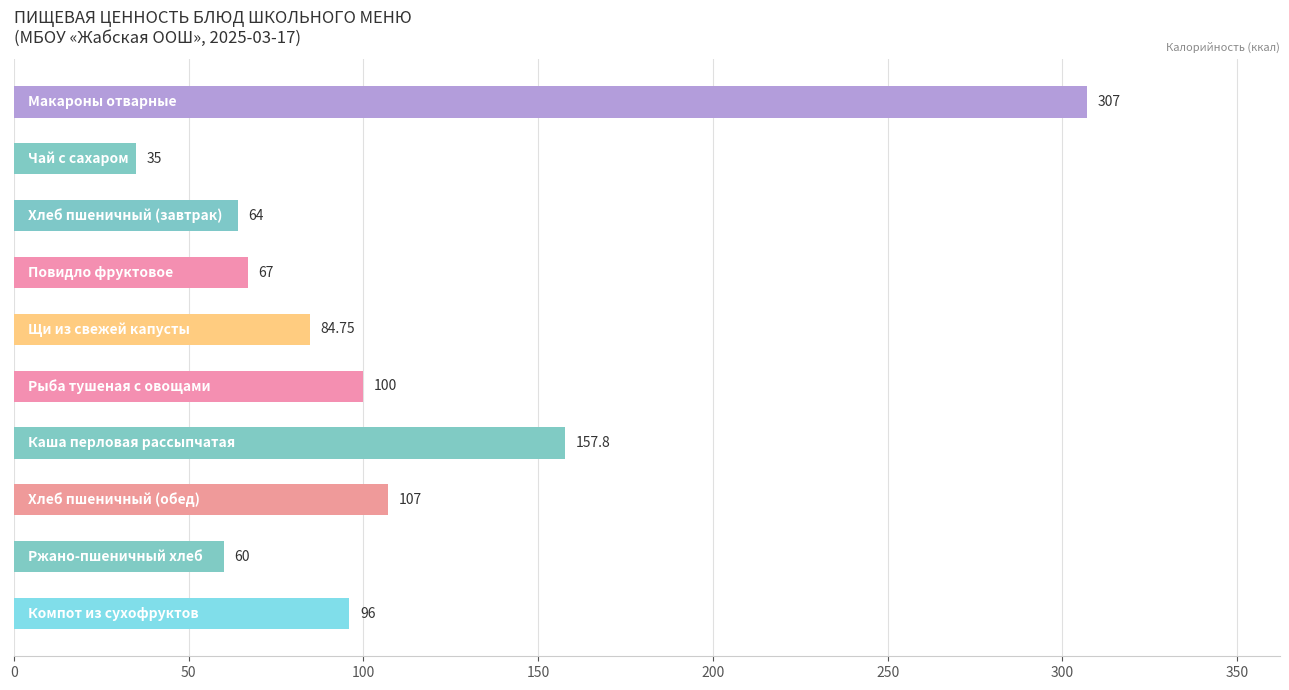

What is the average value?

107.9